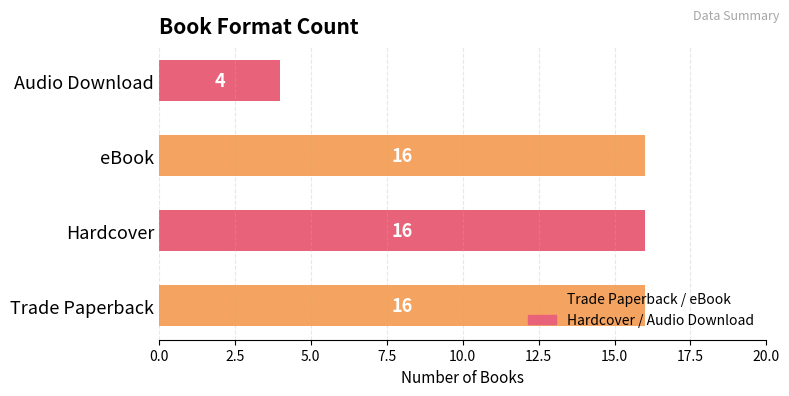

What is the approximate value at Hardcover?

16